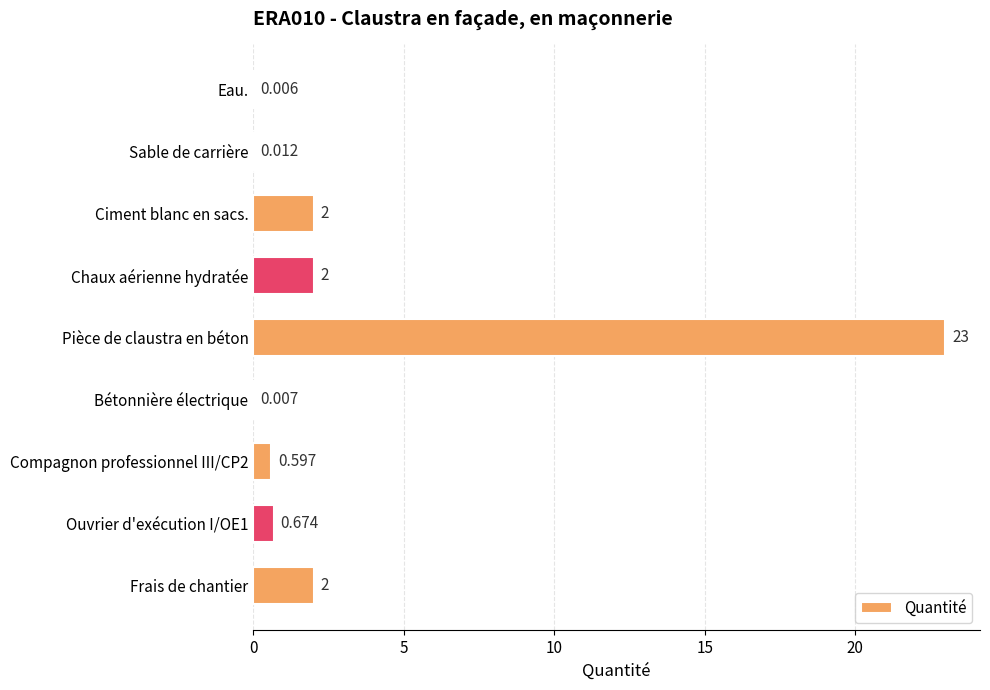

How many categories are shown in the chart?

9